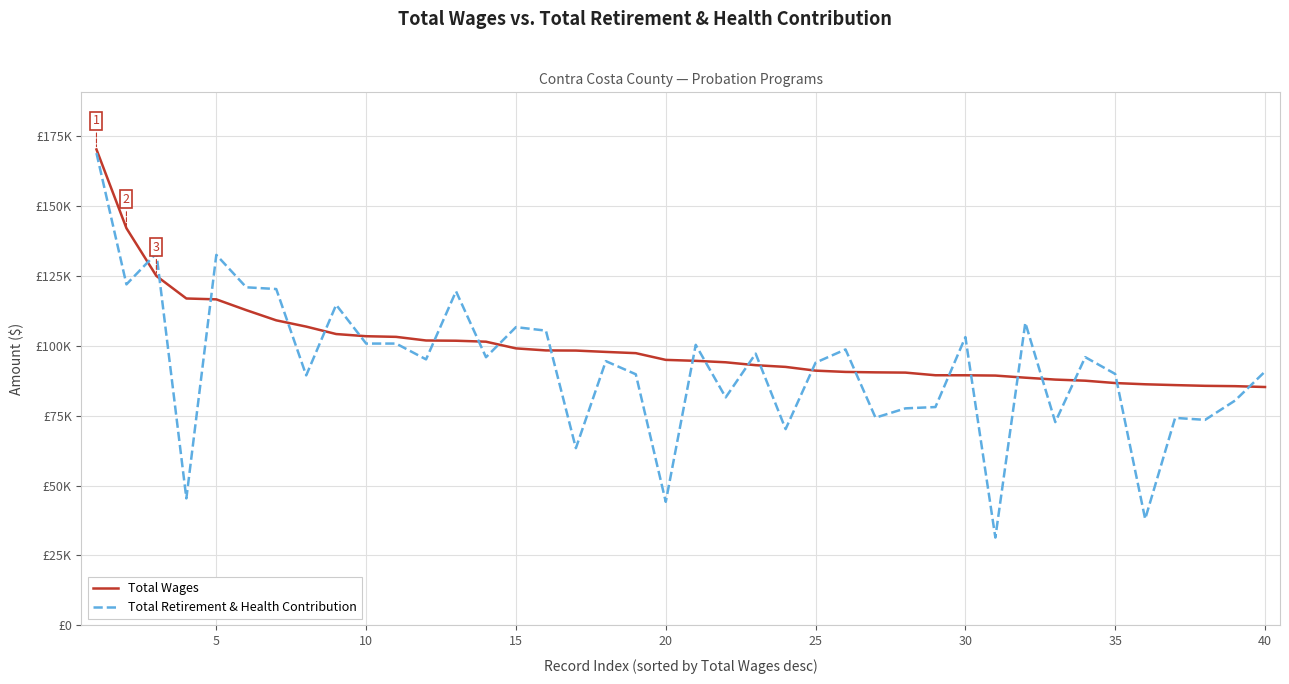

What are all the series names shown in the legend?

Total Wages, Total Retirement & Health Contribution